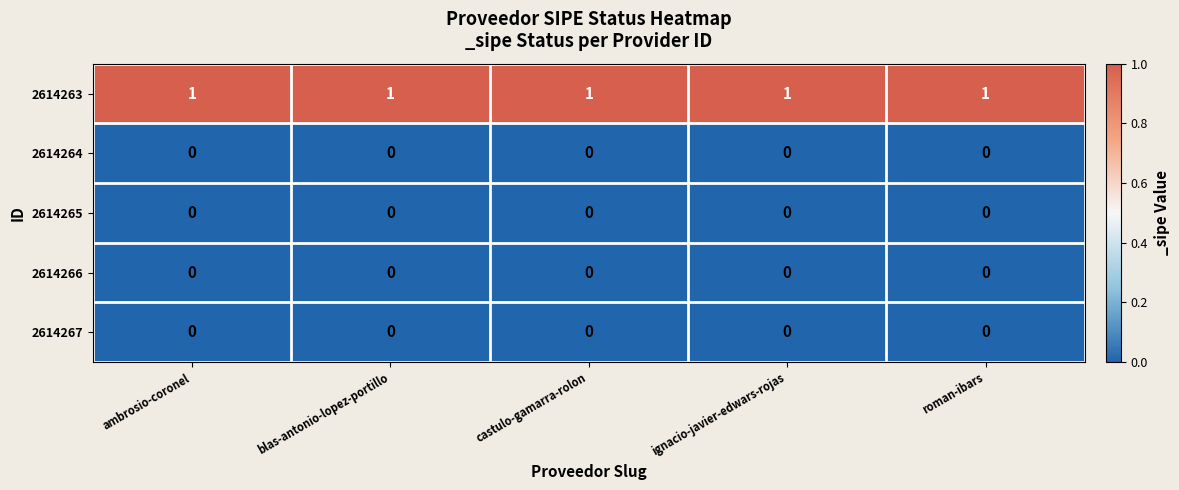

What is the total value across all series at ambrosio-coronel?

1